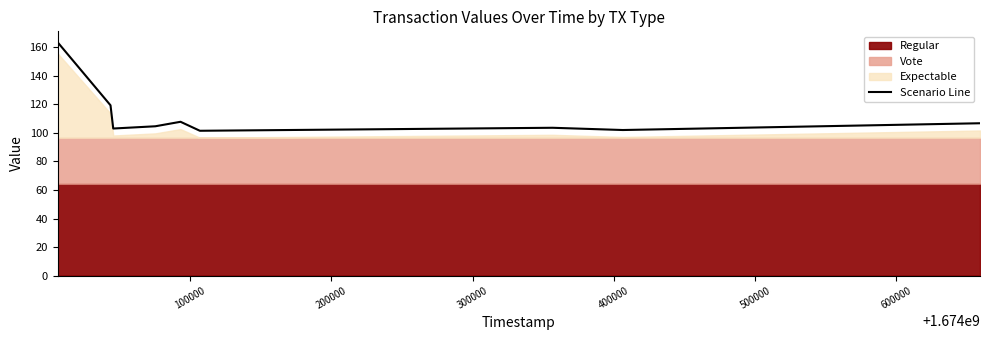

What is the minimum value for Scenario Line?

101.5